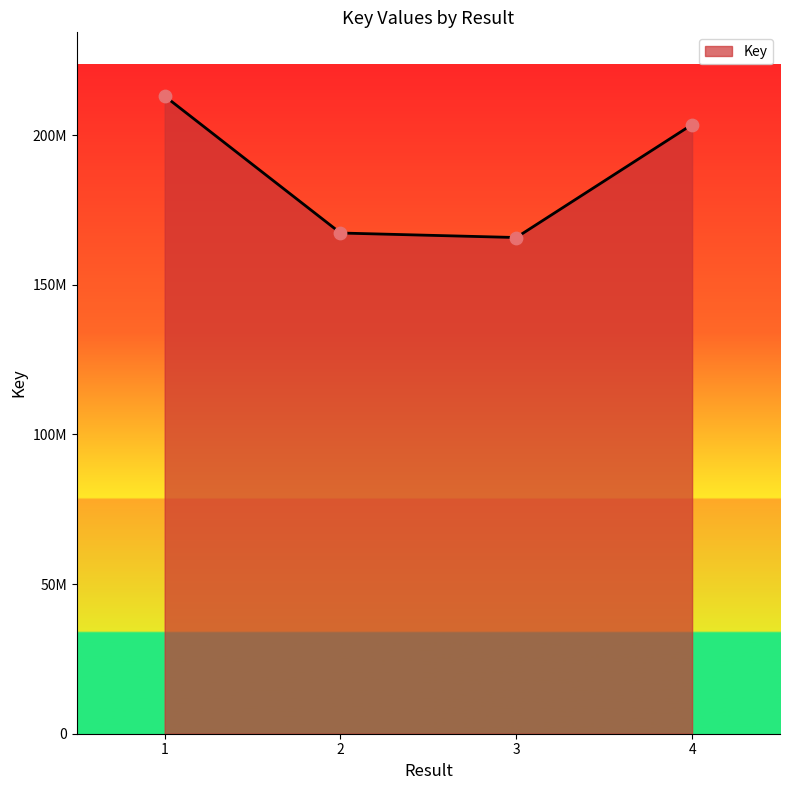

Is this an area chart (filled region under the line)?

Yes